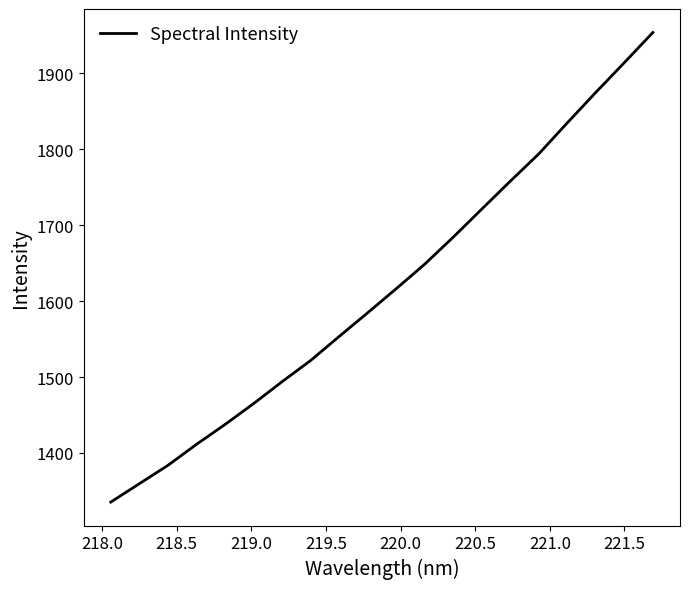

What is the difference between the second highest and second lowest values?

554.9